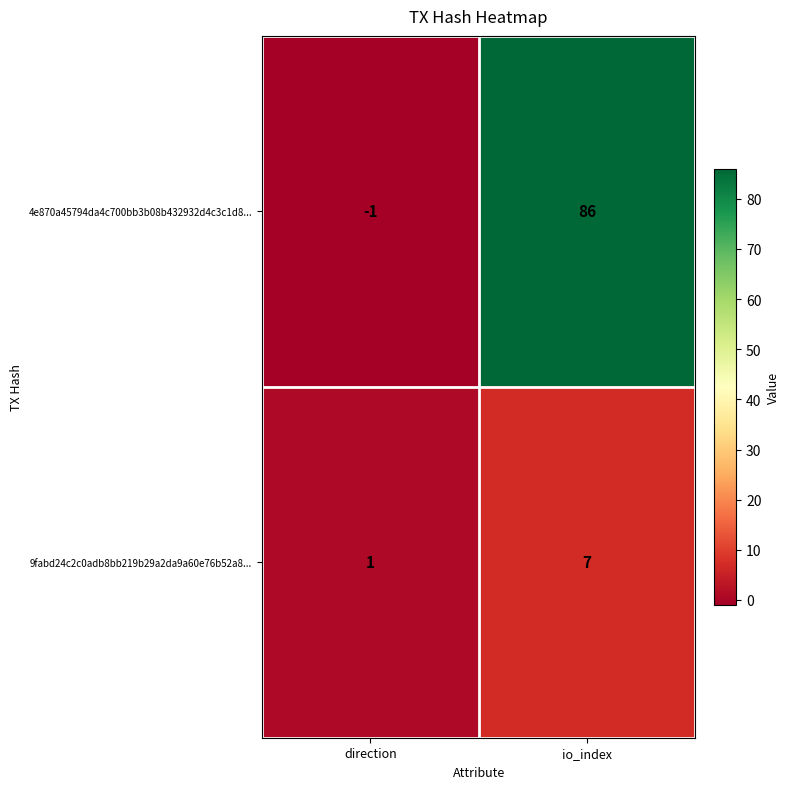

What is the difference between the 9fabd24c2c0adb8bb219b29a2da9a60e76b52a8... values at direction and io_index?

6